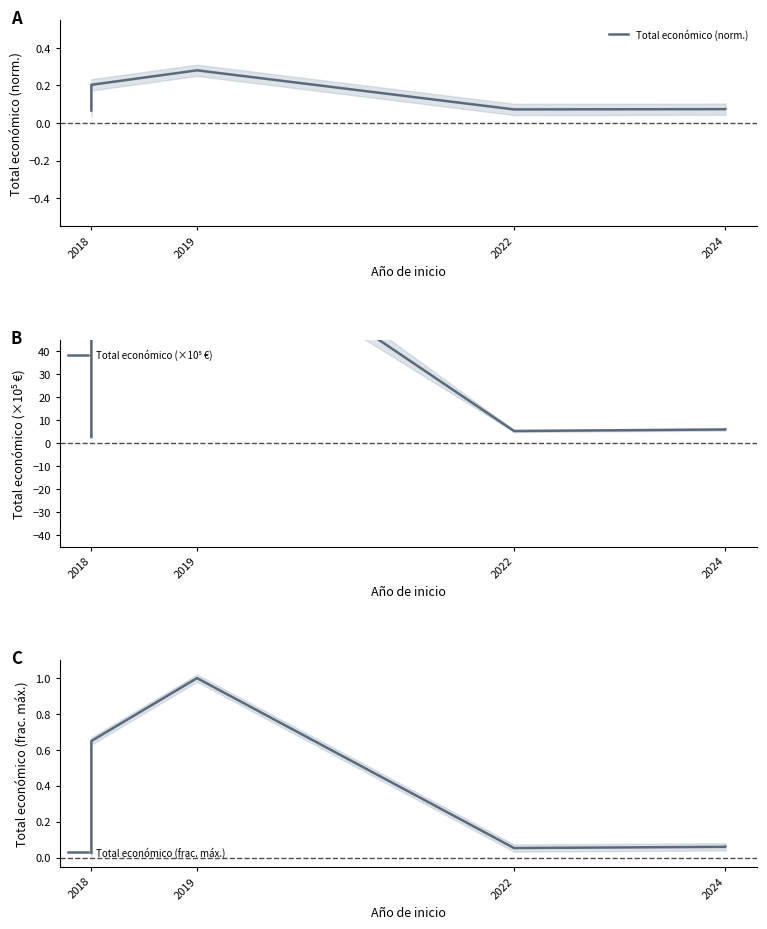

Between 2018 and 2019, which series saw the biggest shift?

Total económico (×10⁵ €)